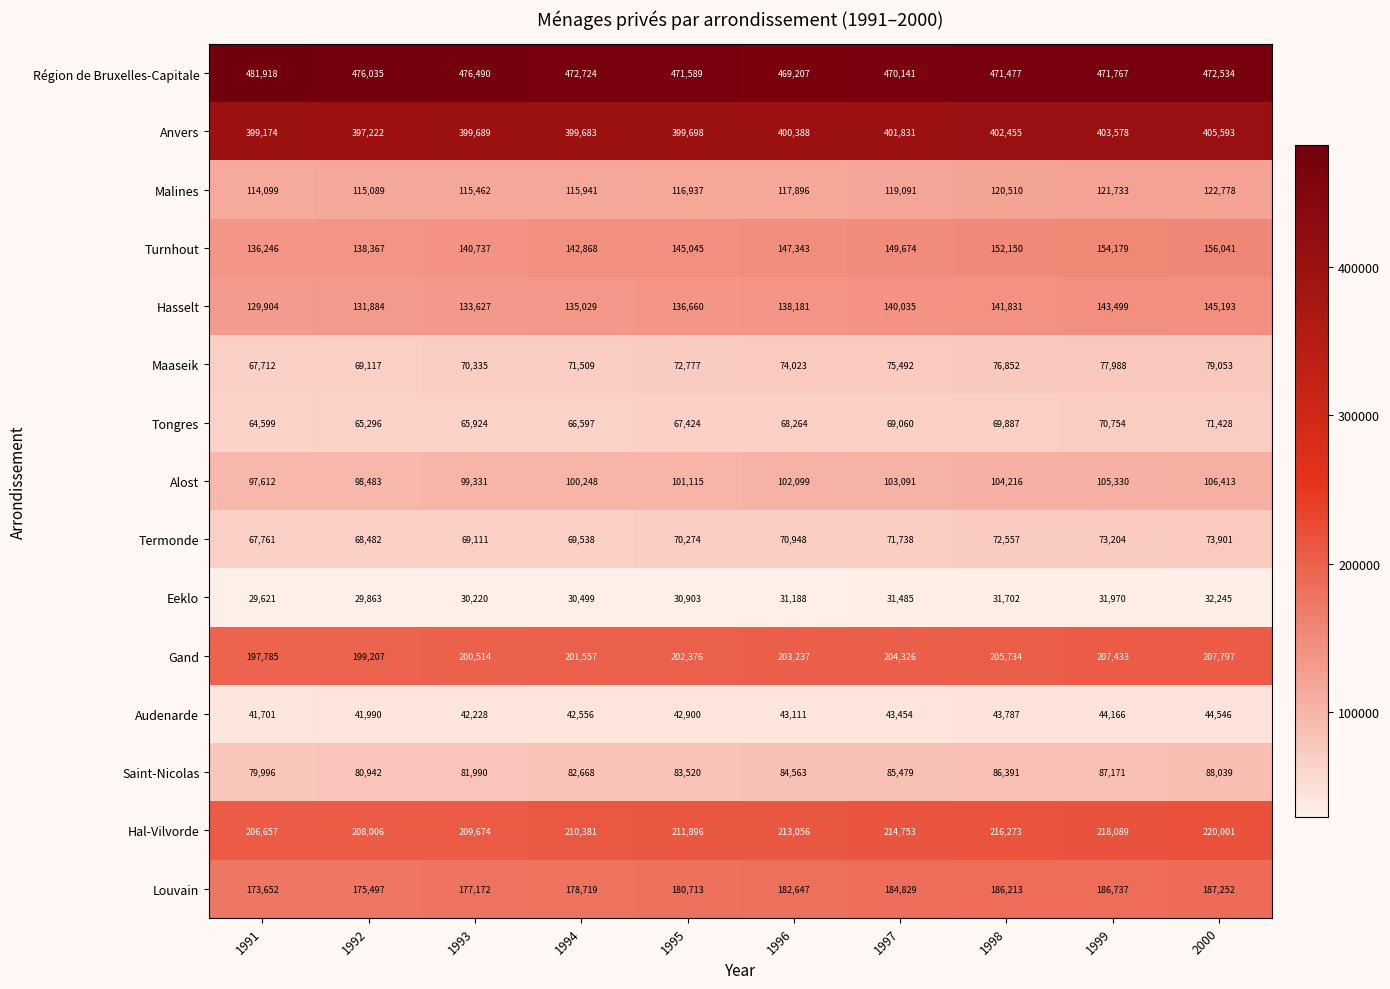

Which series has the widest spread of values?

Turnhout